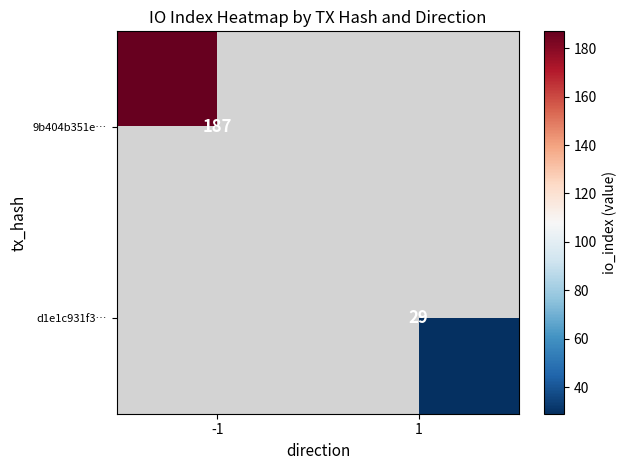

Is the value of d1e1c931f3… at 1 greater than the value of 9b404b351e… at -1?

No